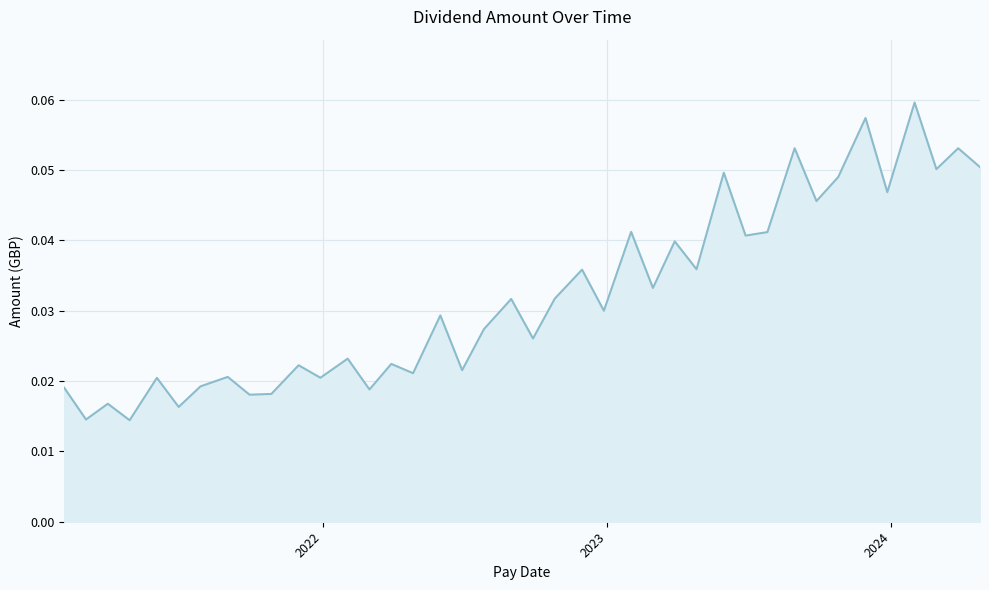

Does the chart display data point markers on the line(s)?

No